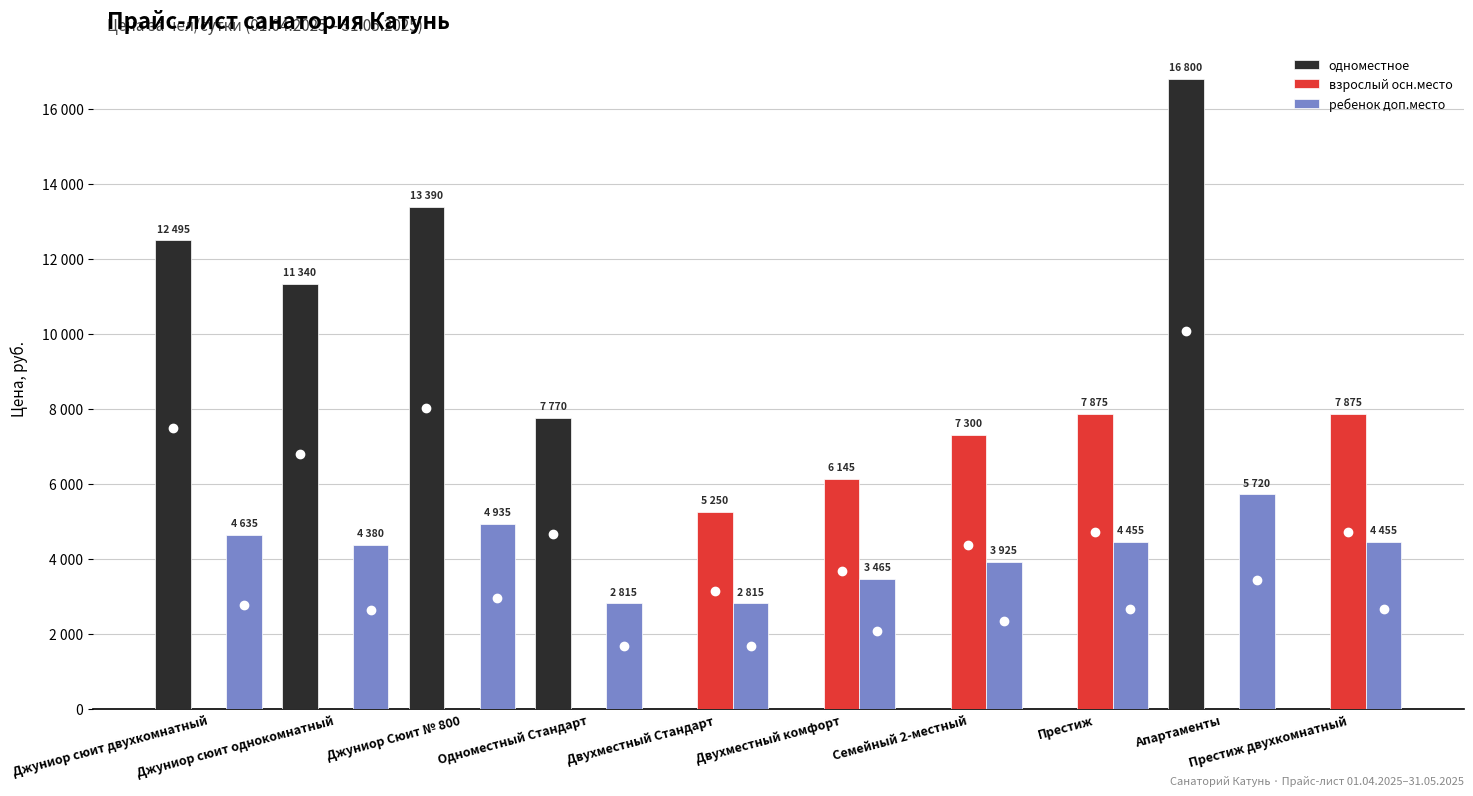

Are the bars grouped side by side (vs. stacked)?

Yes